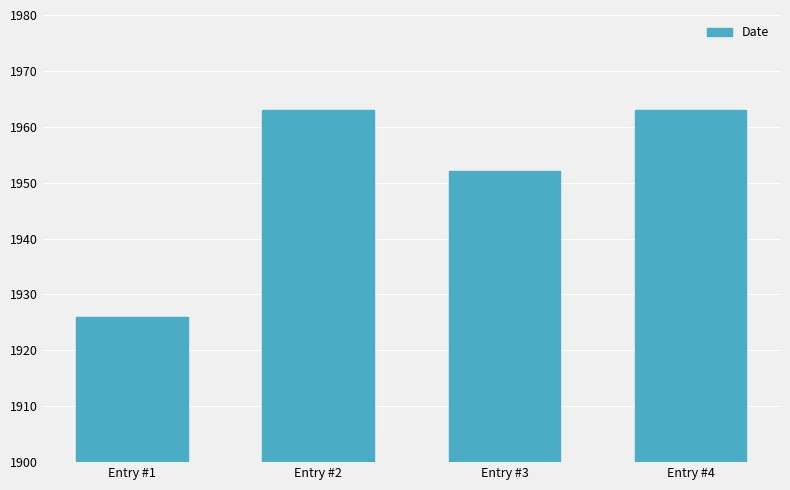

What is the average value?

1951